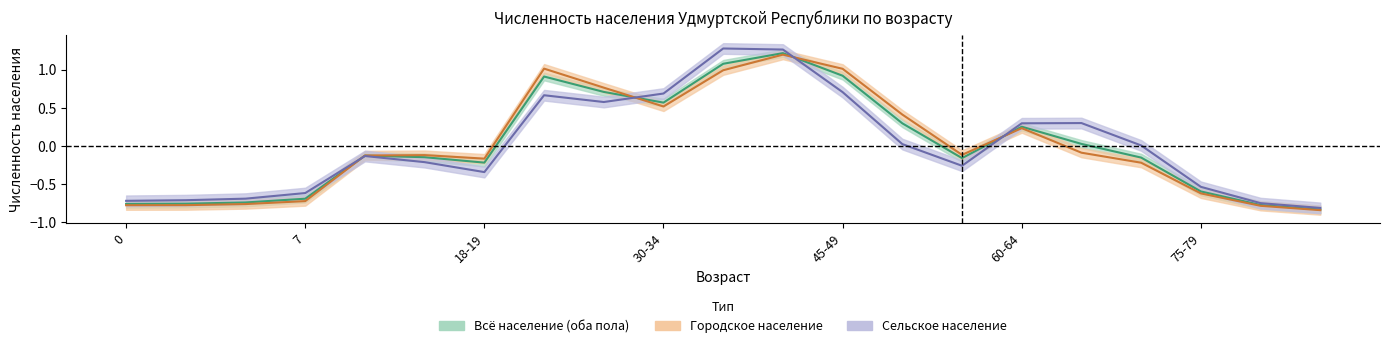

Read the Всё население (оба пола) value at 60-64.

0.3